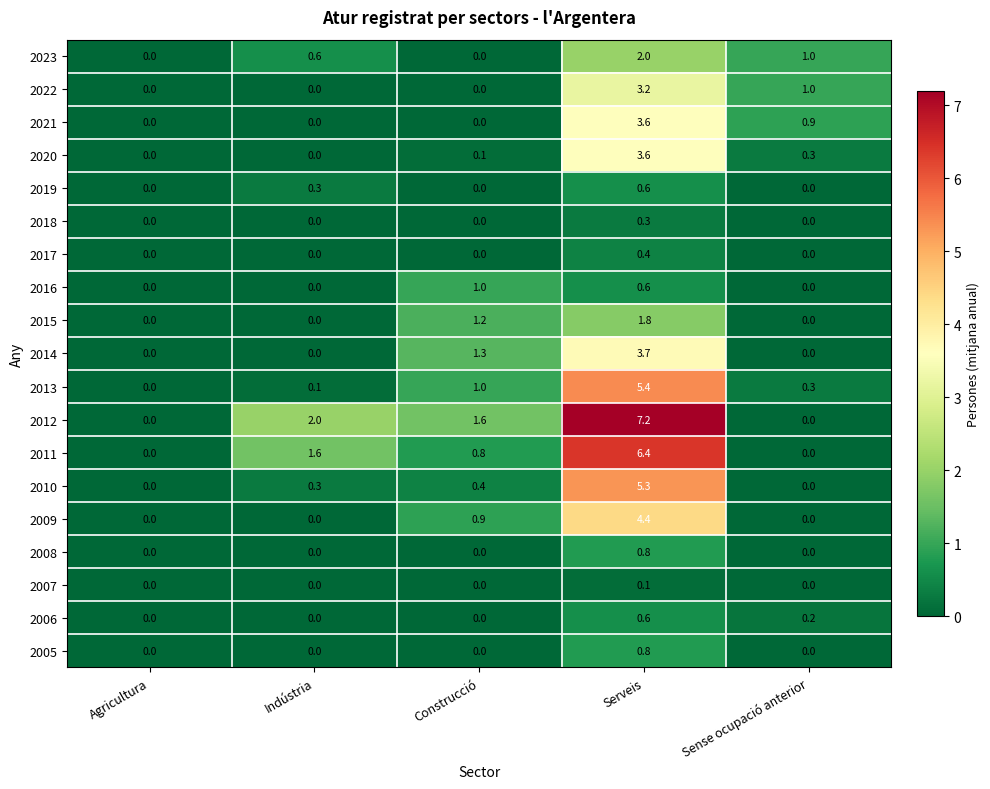

What is the difference between the maximum and minimum values in the 2008 series?

0.8